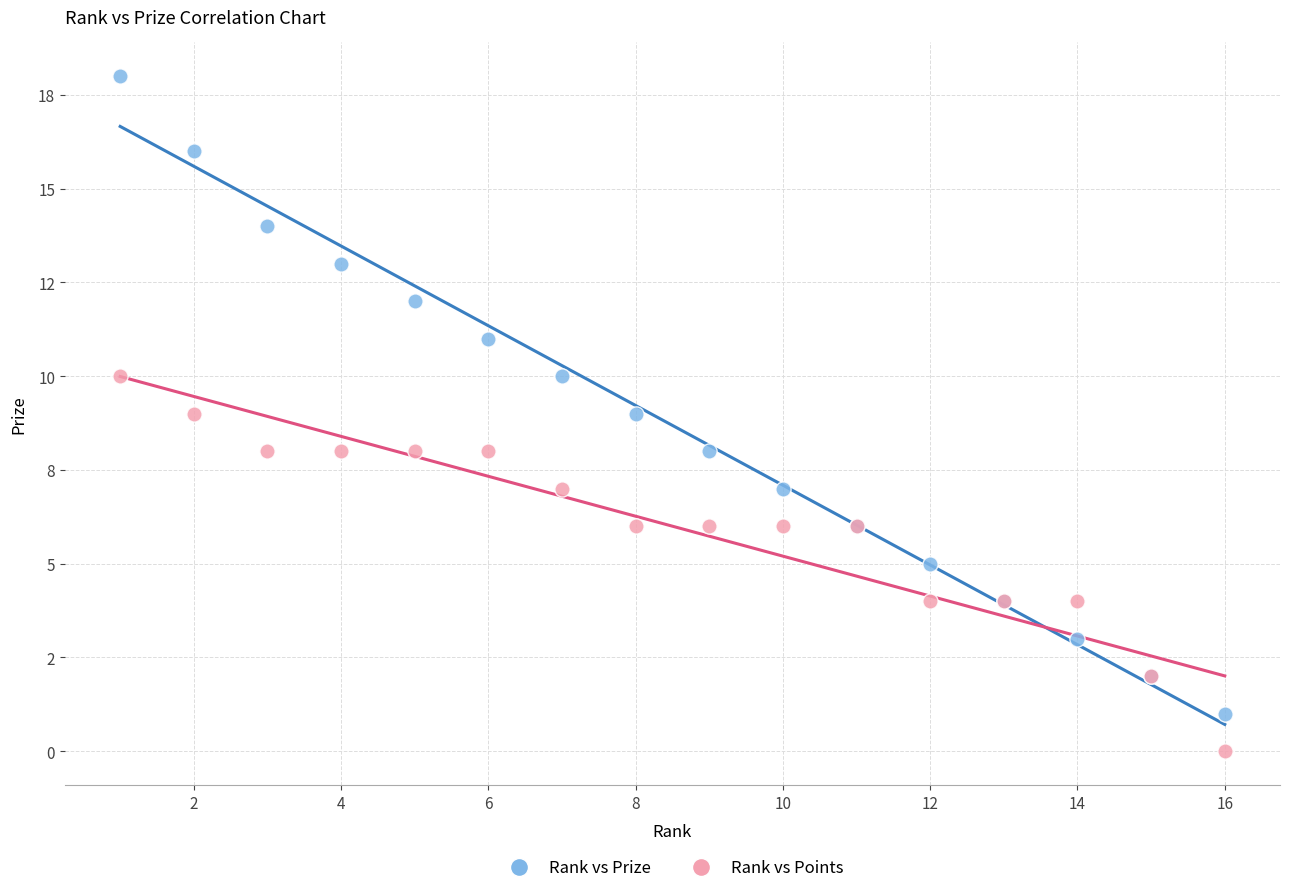

Which series reaches the minimum Y coordinate?

Rank vs Points